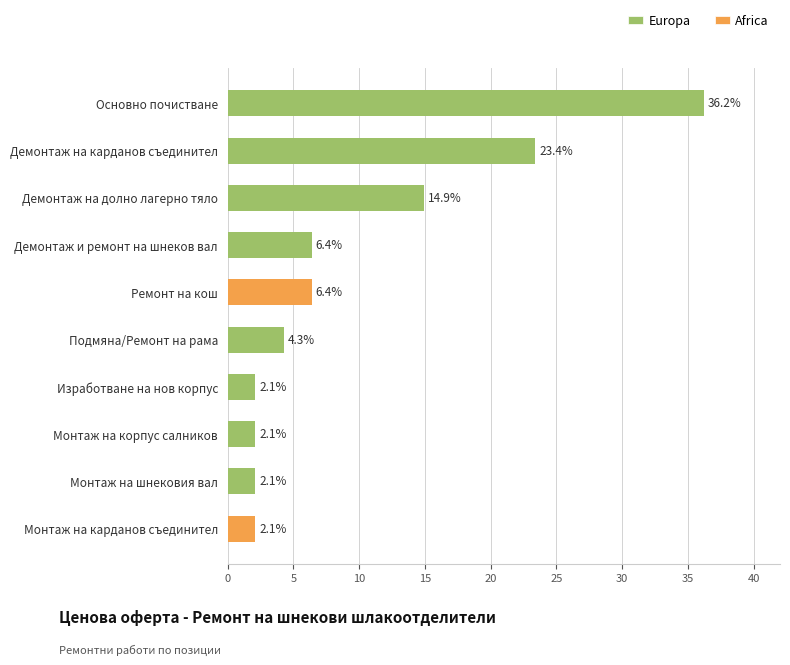

Reading left to right, what are all the values shown in this chart?

Europa: 36.2	23.4	14.9	6.4	0.0	4.3	2.1	2.1	2.1	0.0
Africa: 0.0	0.0	0.0	0.0	6.4	0.0	0.0	0.0	0.0	2.1